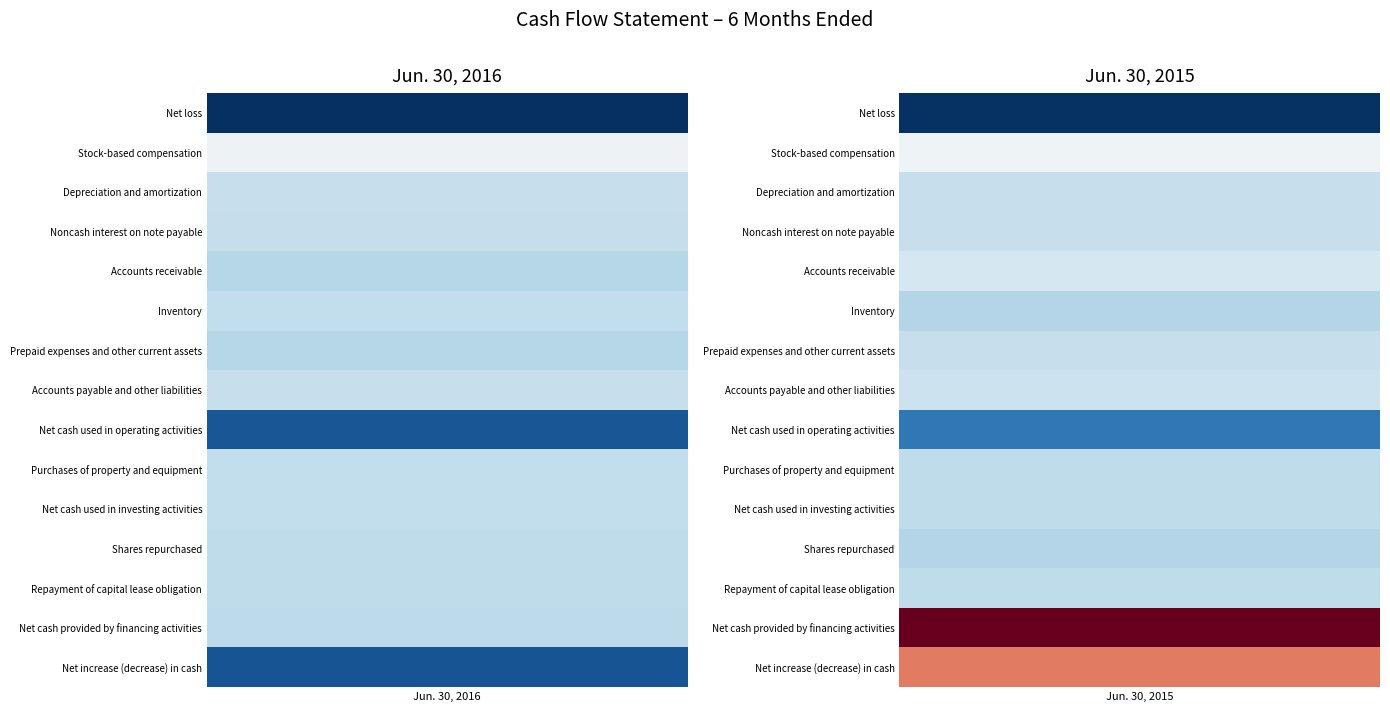

Reading right to left, extract all data points from this chart.

Net loss: Jun. 30, 2015=-5196000	Jun. 30, 2016=-5265000
Stock-based compensation: Jun. 30, 2015=1420000	Jun. 30, 2016=1348000
Depreciation and amortization: Jun. 30, 2015=90000	Jun. 30, 2016=95000
Noncash interest on note payable: Jun. 30, 2015=88000	Jun. 30, 2016=44000
Accounts receivable: Jun. 30, 2015=507000	Jun. 30, 2016=-264000
Inventory: Jun. 30, 2015=-357000	Jun. 30, 2016=-26000
Prepaid expenses and other current assets: Jun. 30, 2015=105000	Jun. 30, 2016=-273000
Accounts payable and other liabilities: Jun. 30, 2015=233000	Jun. 30, 2016=111000
Net cash used in operating activities: Jun. 30, 2015=-3295000	Jun. 30, 2016=-4230000
Purchases of property and equipment: Jun. 30, 2015=-68000	Jun. 30, 2016=-3000
Net cash used in investing activities: Jun. 30, 2015=-68000	Jun. 30, 2016=-3000
Shares repurchased: Jun. 30, 2015=-346000	Jun. 30, 2016=-56000
Repayment of capital lease obligation: Jun. 30, 2015=-36000	Jun. 30, 2016=-42000
Net cash provided by financing activities: Jun. 30, 2015=8692000	Jun. 30, 2016=-98000
Net increase (decrease) in cash: Jun. 30, 2015=5329000	Jun. 30, 2016=-4331000